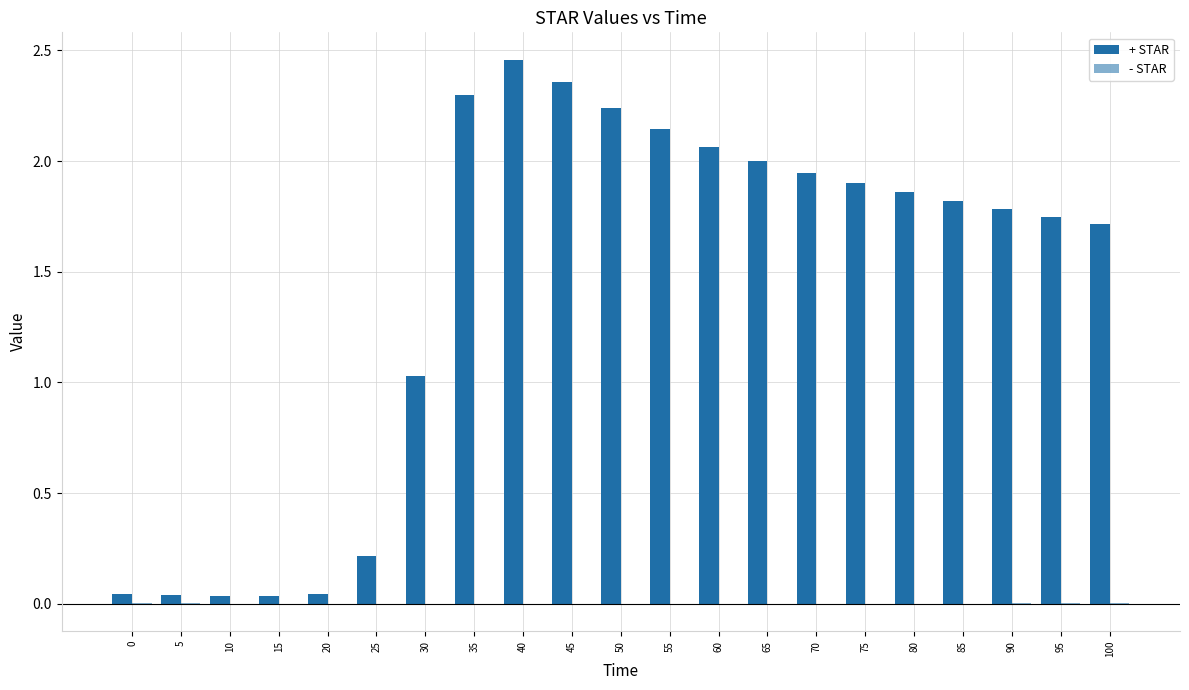

Does the chart contain stacked bars?

No